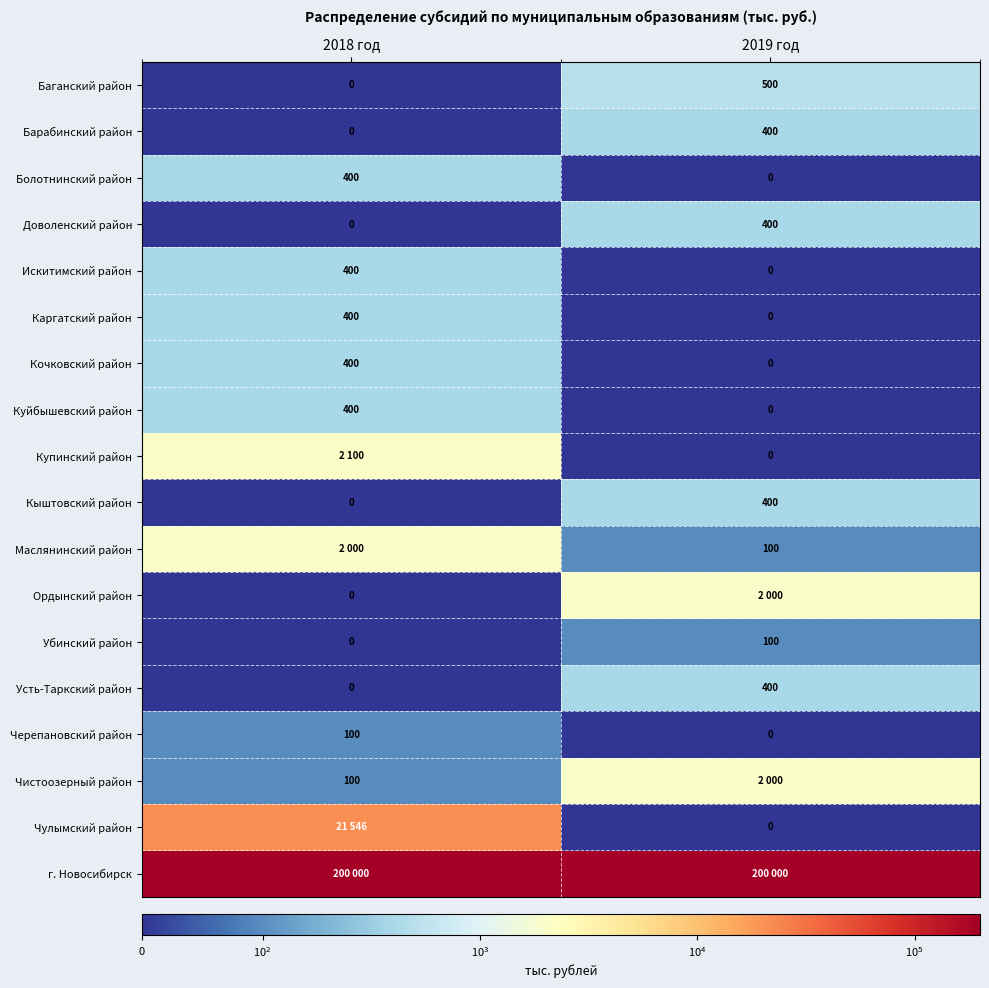

The Болотнинский район series shows 197.6 at 2018 год. True or false?

False